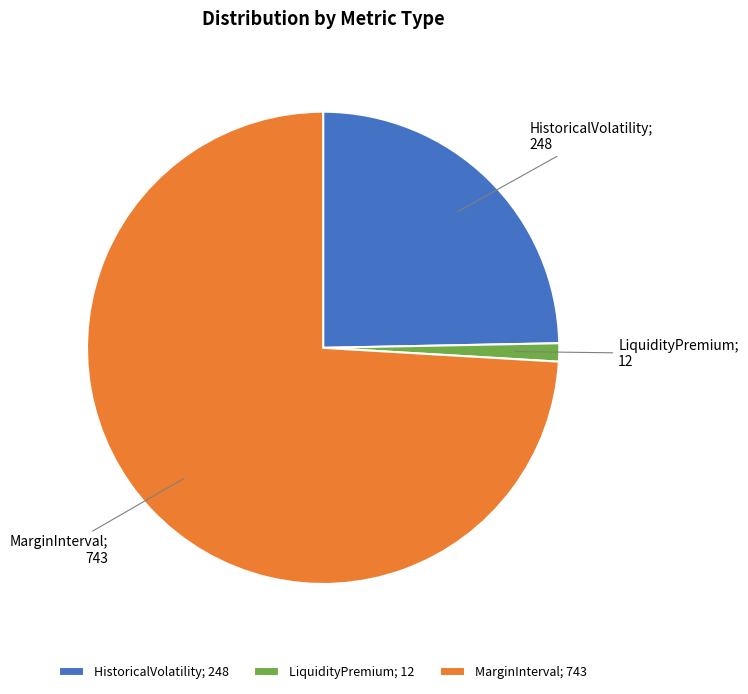

What is the largest slice in the pie chart?

MarginInterval